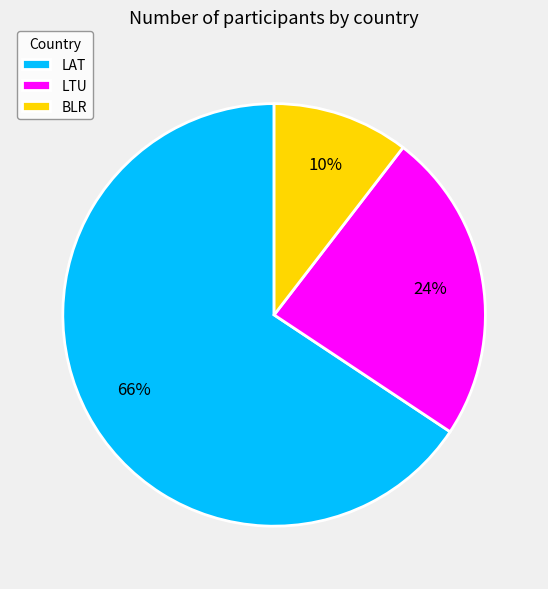

To the nearest percent, what portion does LAT represent?

66%